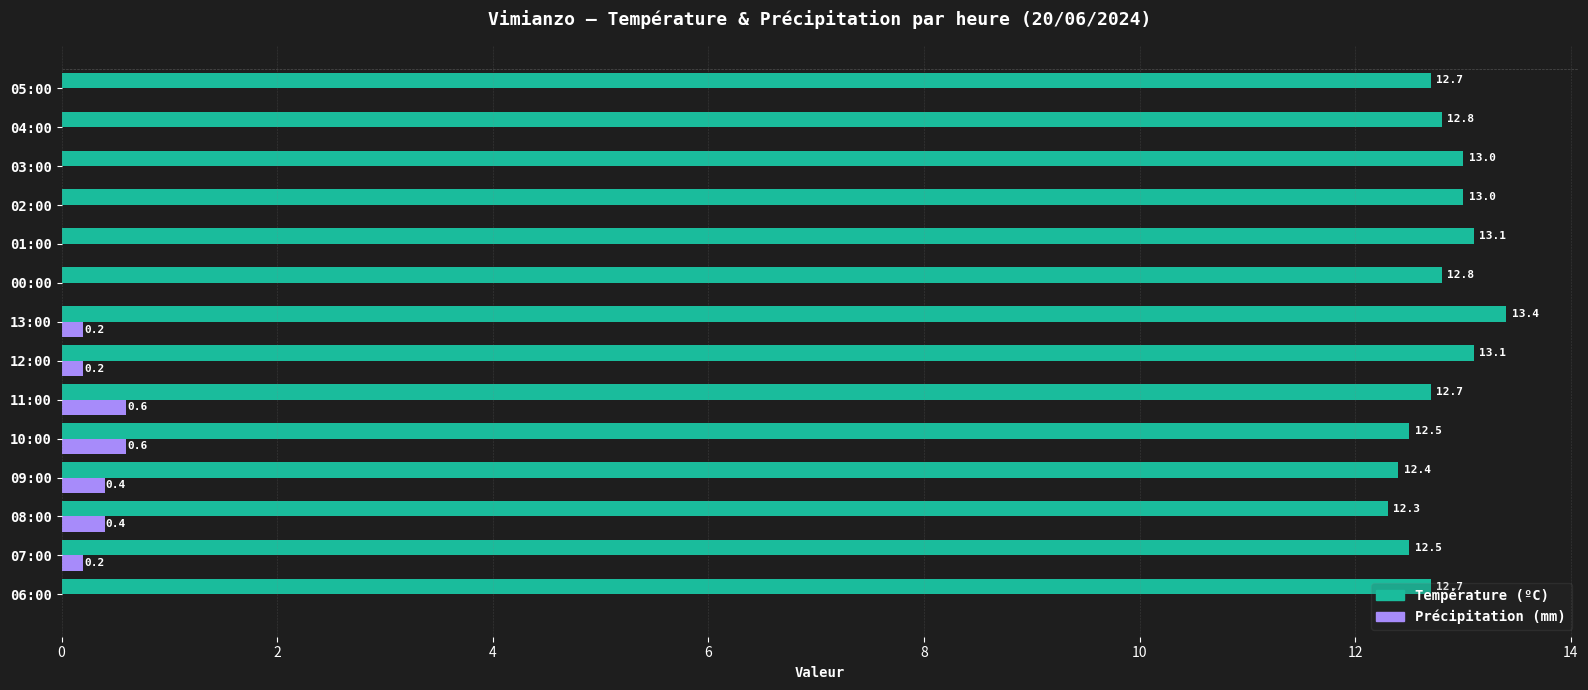

What is the maximum value for Précipitation (mm)?

0.6